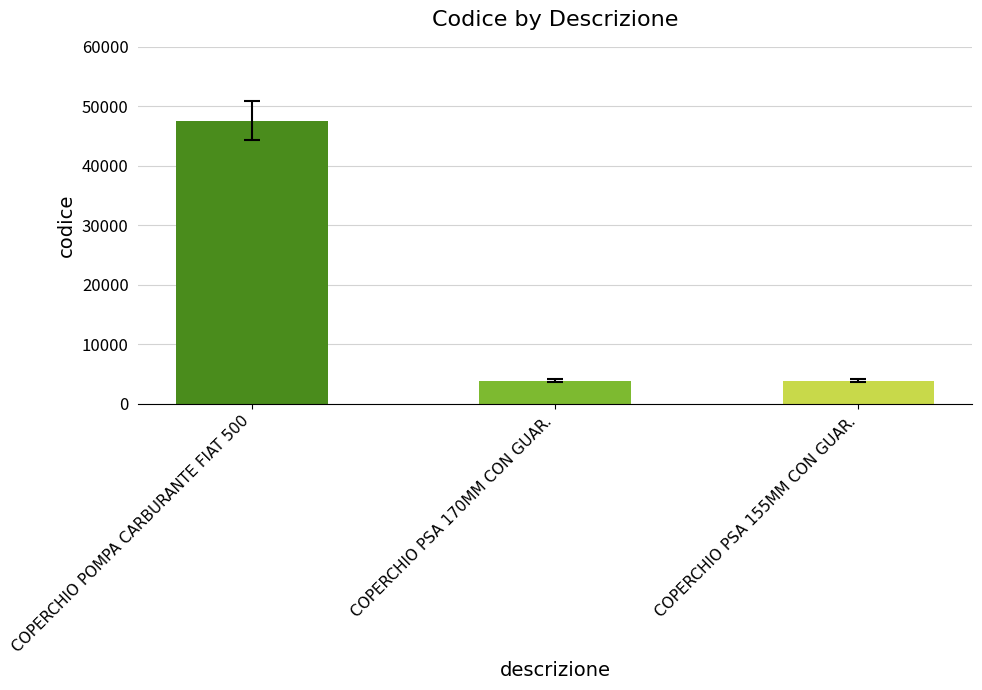

Are the bars horizontal?

No